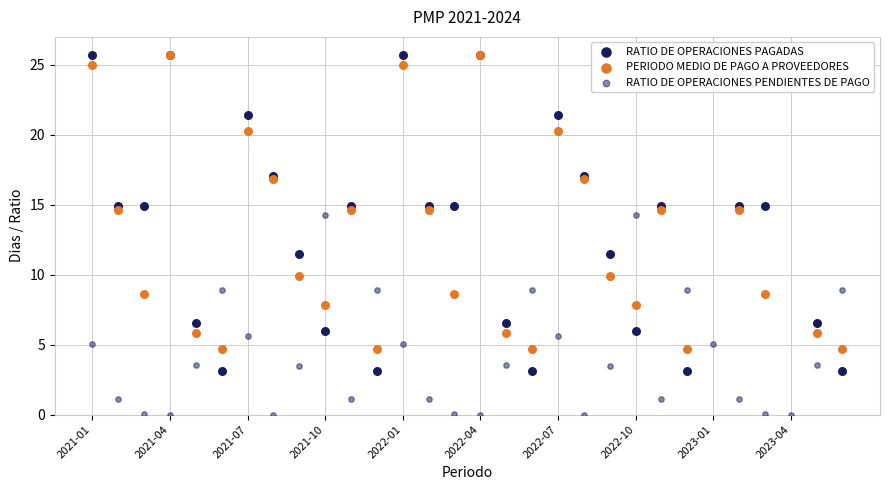

Which series reaches the maximum Y coordinate?

RATIO DE OPERACIONES PAGADAS